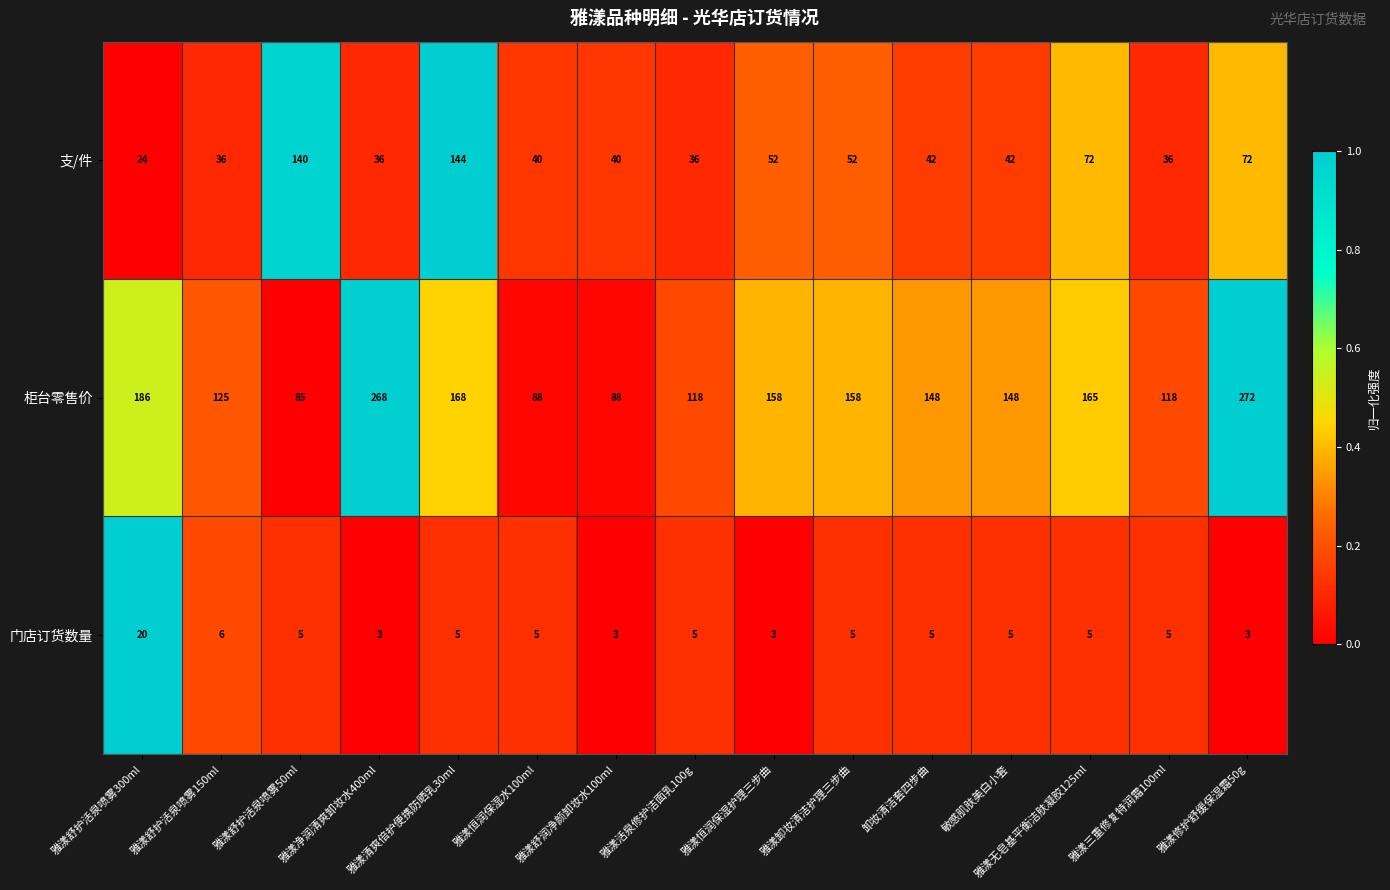

What is the approximate value of 柜台零售价 at 雅漾恒润保湿水100ml, to the nearest 10?

90